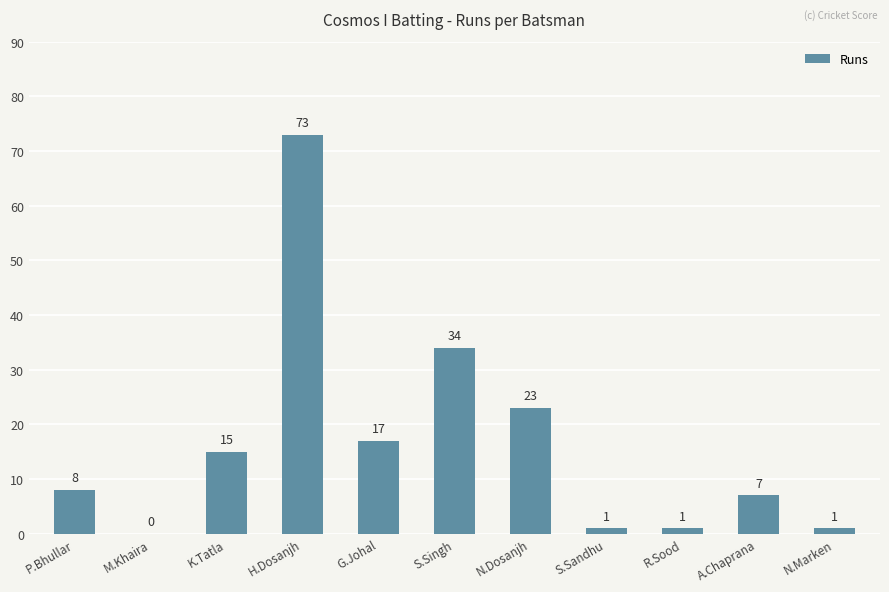

Reading right to left, extract all data points from this chart.

1	7	1	1	23	34	17	73	15	0	8